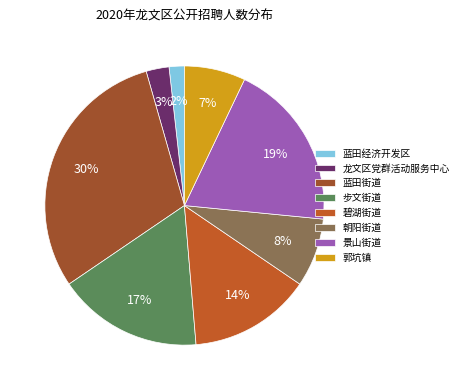

Is the sum of 碧湖街道 and 步文街道 greater than half?

No